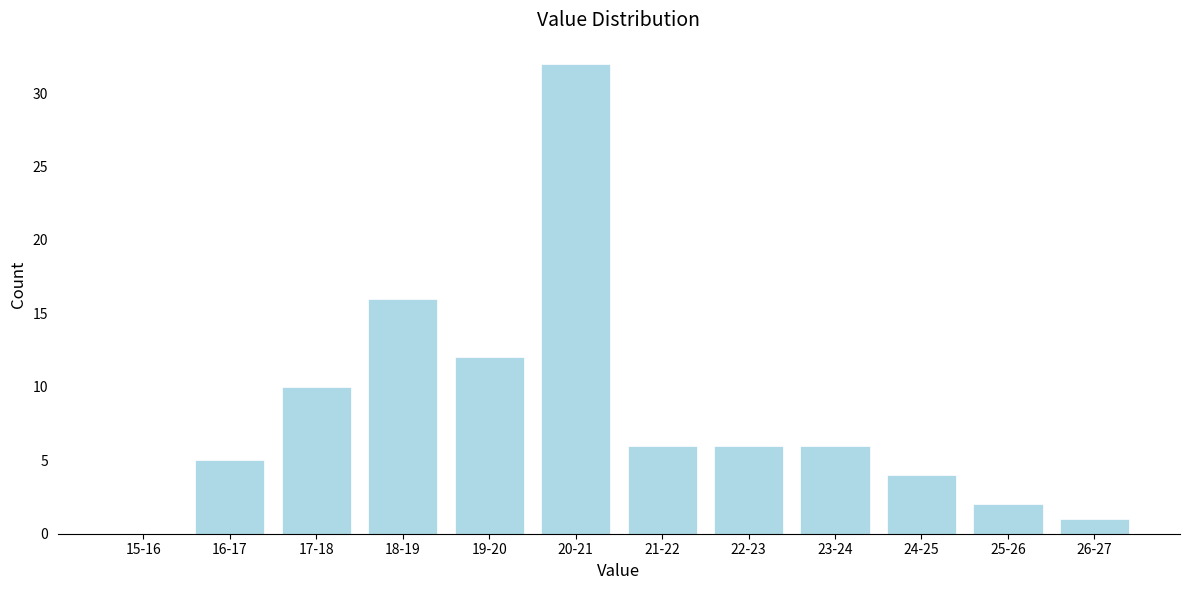

Reading left to right, extract all data points from this chart.

15-16=0	16-17=5	17-18=10	18-19=16	19-20=12	20-21=32	21-22=6	22-23=6	23-24=6	24-25=4	25-26=2	26-27=1